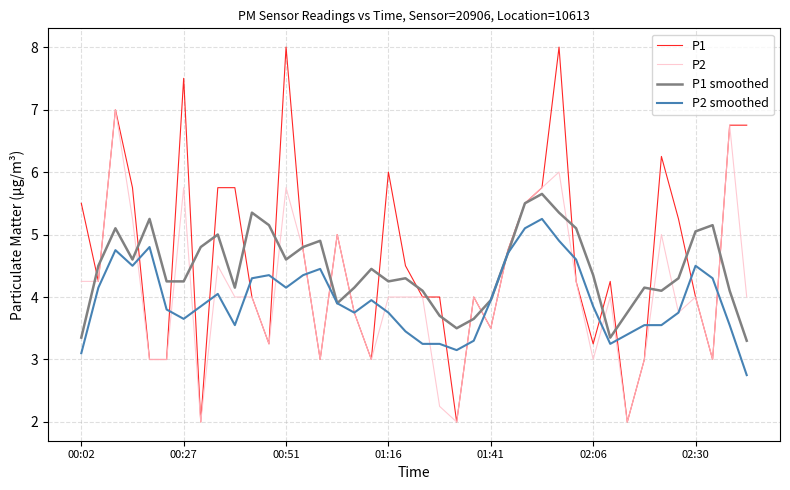

What is the sum of all P2 smoothed values?

158.5